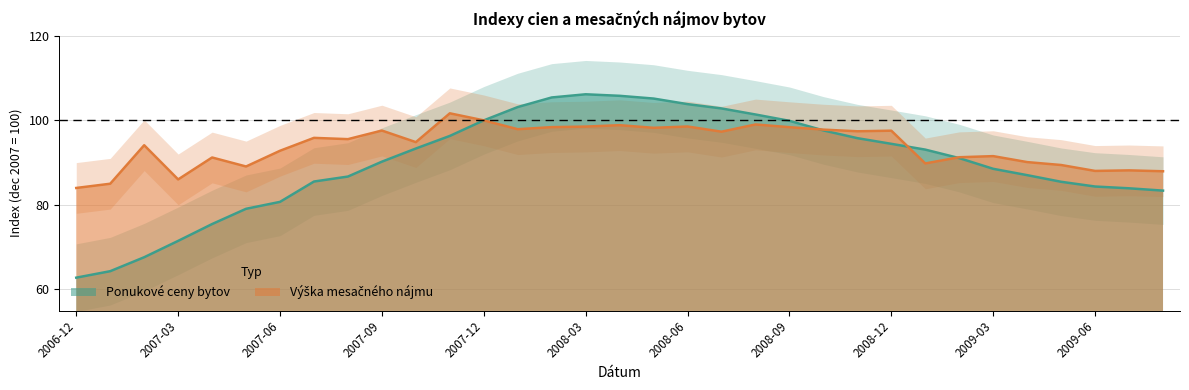

How many times do Ponukové ceny bytov and Výška mesačného nájmu cross each other?

3